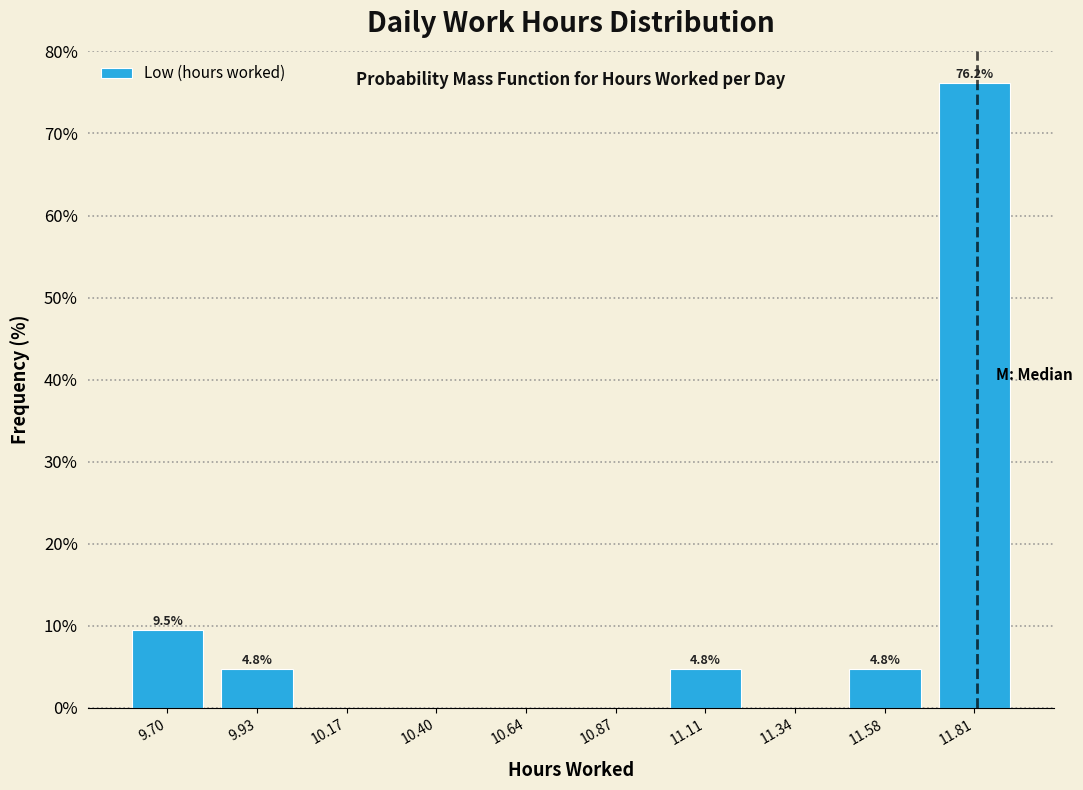

Over which range of the x-axis is the bar tallest?

11.695 to 11.930